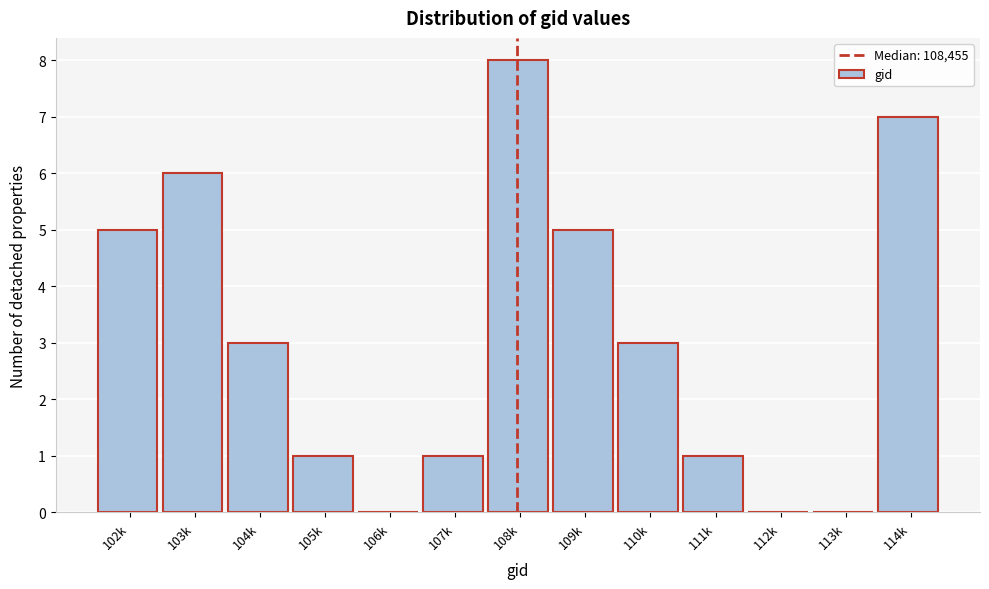

Reading left to right, list all the values displayed in this chart.

102k=5	103k=6	104k=3	105k=1	106k=0	107k=1	108k=8	109k=5	110k=3	111k=1	112k=0	113k=0	114k=7